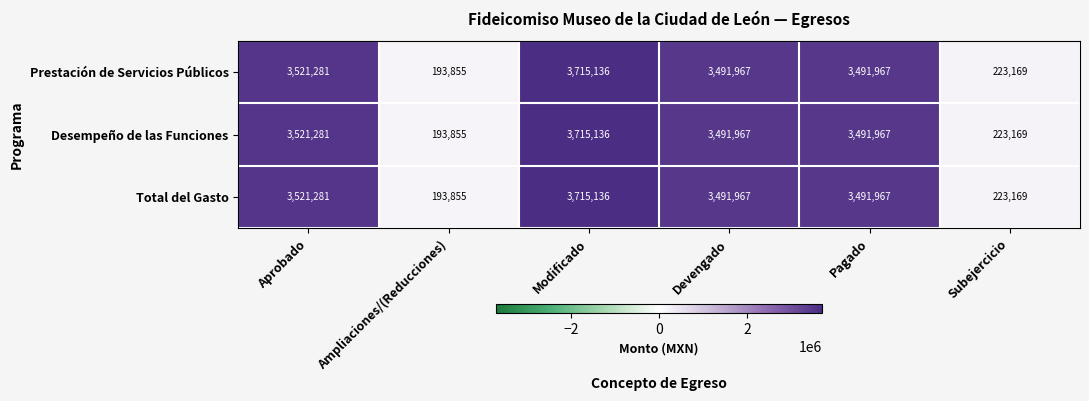

At which label does Desempeño de las Funciones first exceed 3491967?

Aprobado